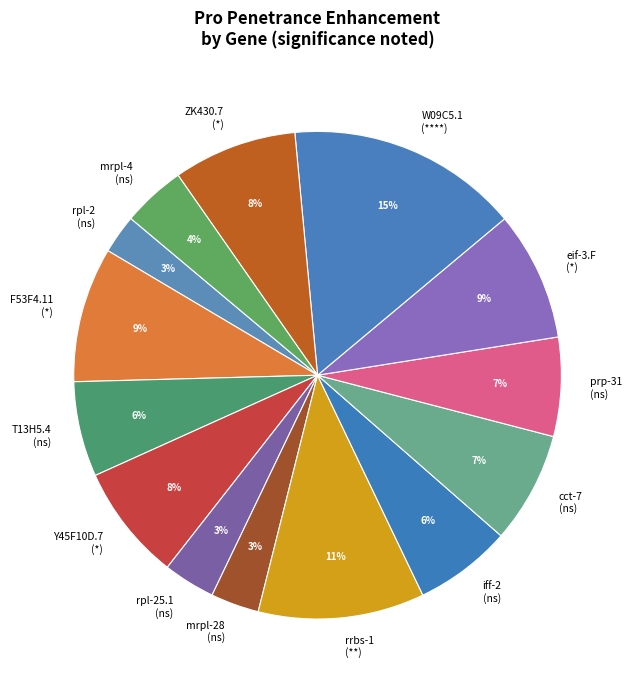

Is there any slice that represents more than half of the pie?

No